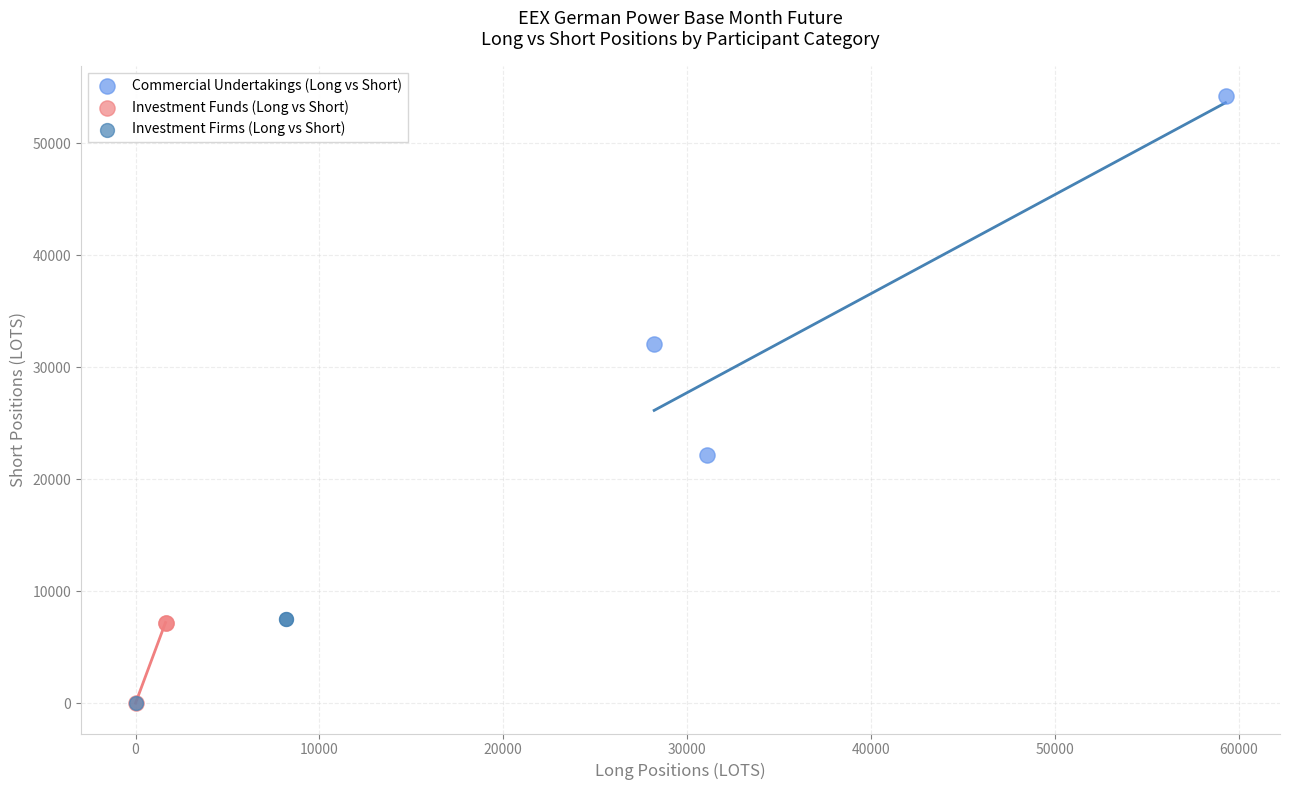

Which series contains the highest Y value?

Commercial Undertakings (Long vs Short)